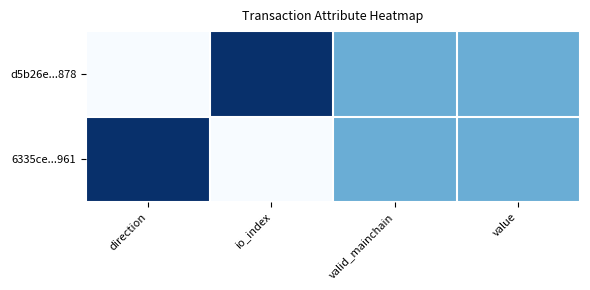

At which category is the sum across all series the highest?

direction